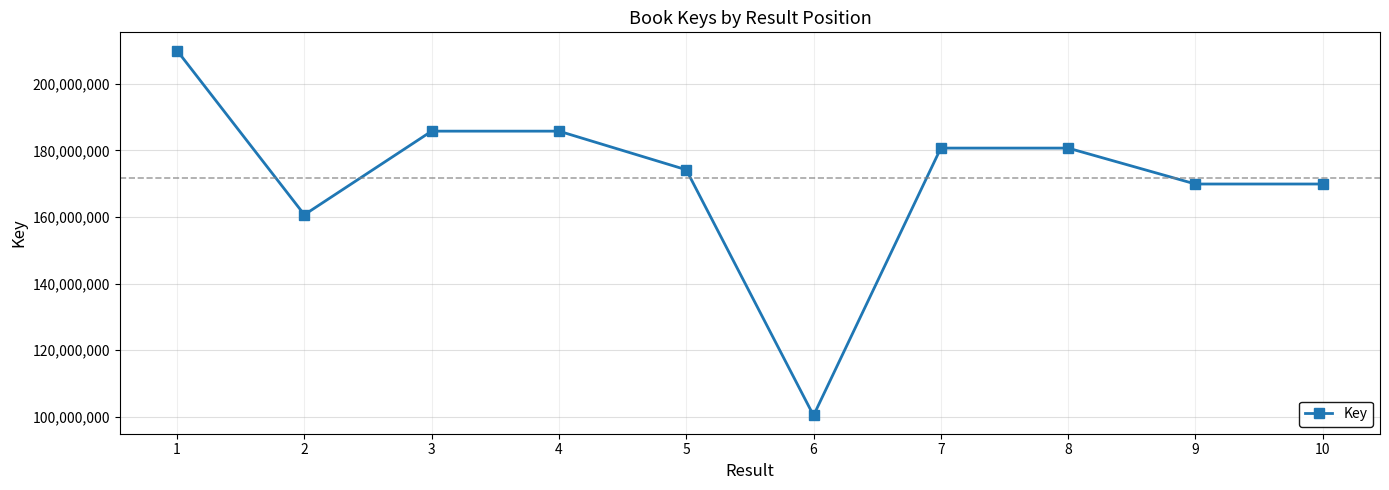

True or false: the data shows 147473570 at 6.

False